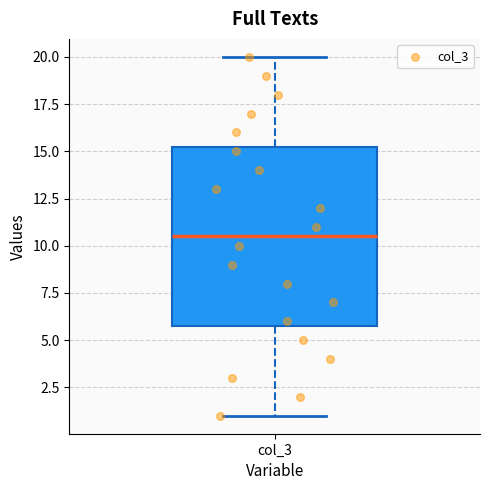

Read this box plot against the y-axis: the position of the median line, the range covered by the box, and the ends of both whiskers. The values are not printed on the chart, so give them approximately, as read against the axis.

median 10.5, box 6.0 to 15.5, whiskers 1.0 to 20.0